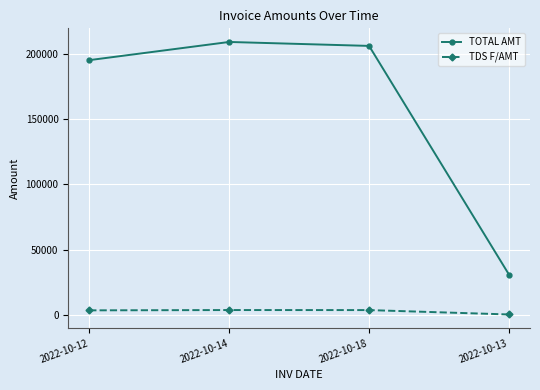

At which label is TOTAL AMT closest to 119992?

2022-10-12